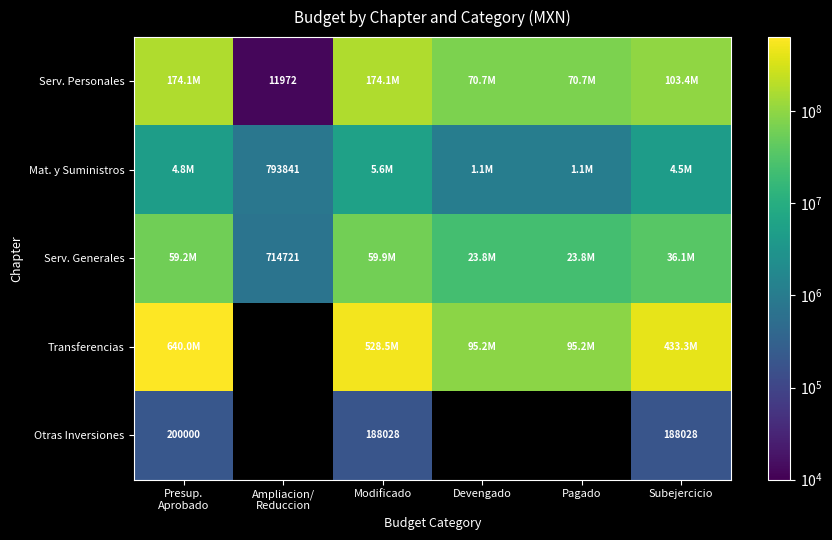

At how many categories does at least one series exceed 85926848?

5